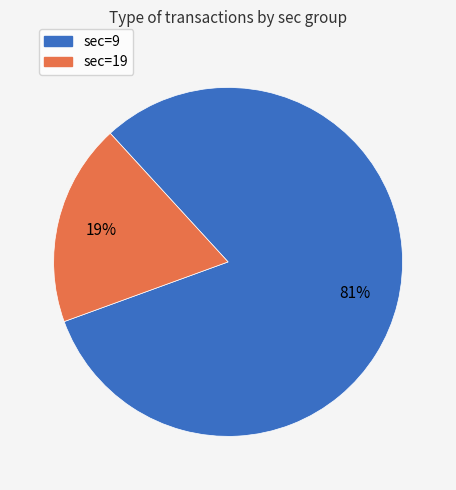

Is sec=19 the majority of the pie?

No